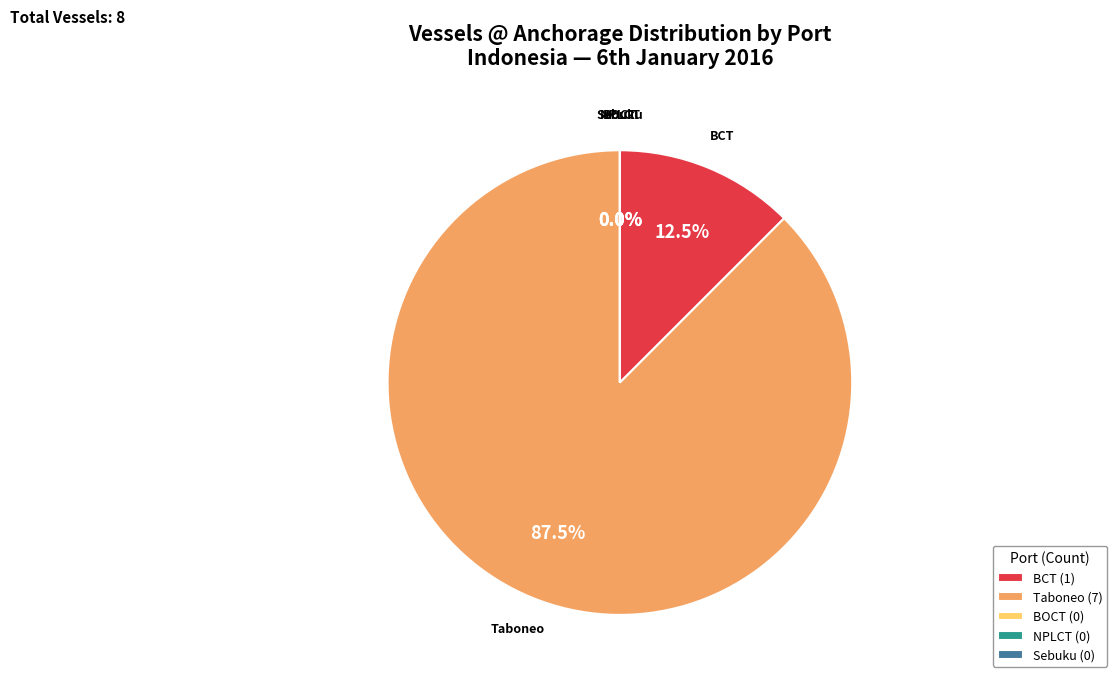

What is the change in value from BCT to NPLCT?

-1